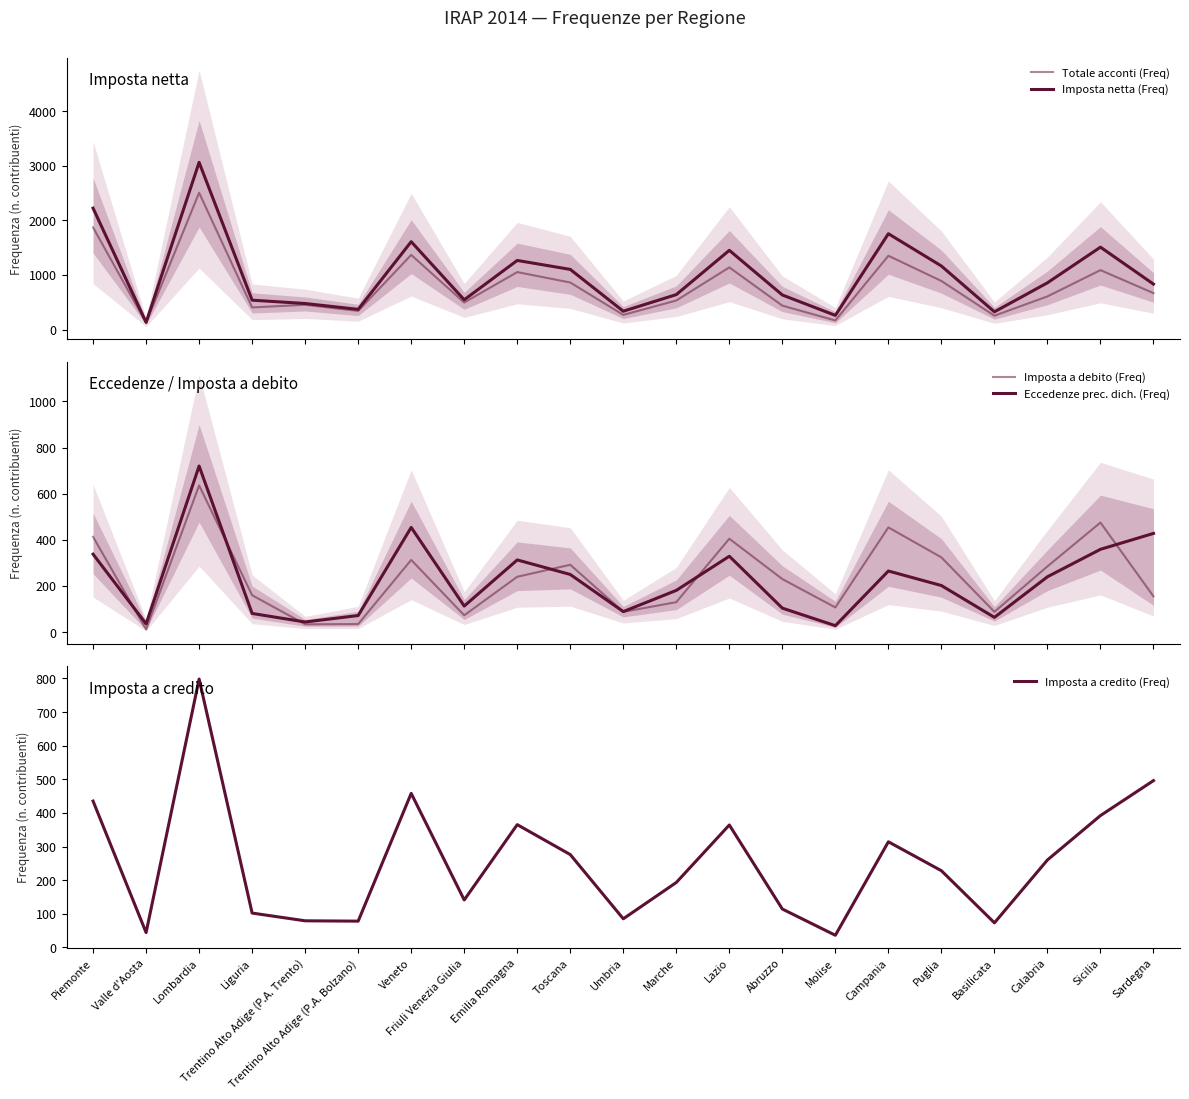

Where is the first local minimum for Imposta netta (Freq)?

Valle d'Aosta